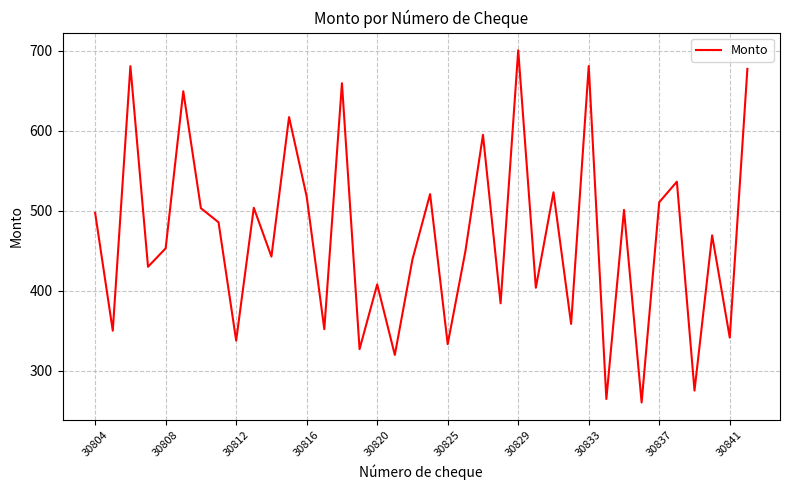

What is the difference between the maximum and minimum values?

440.2